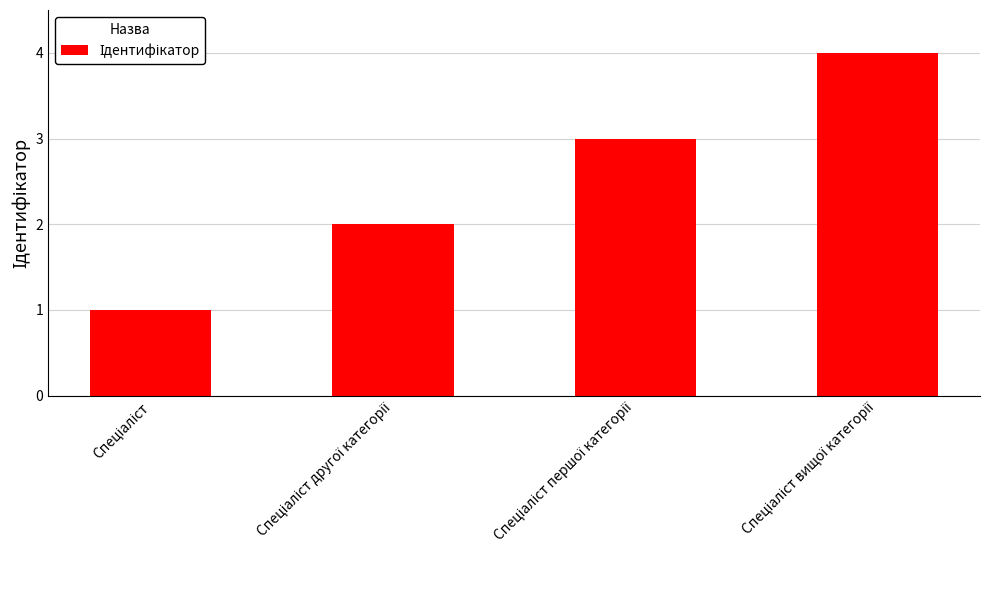

What is the sum of all values?

10